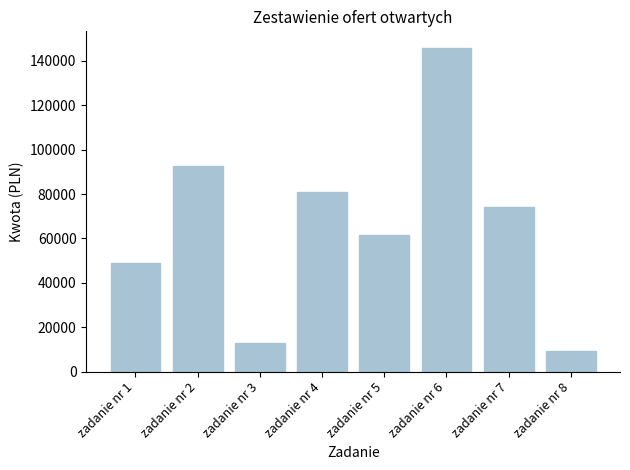

Which label corresponds to the largest value in the chart?

zadanie nr 6